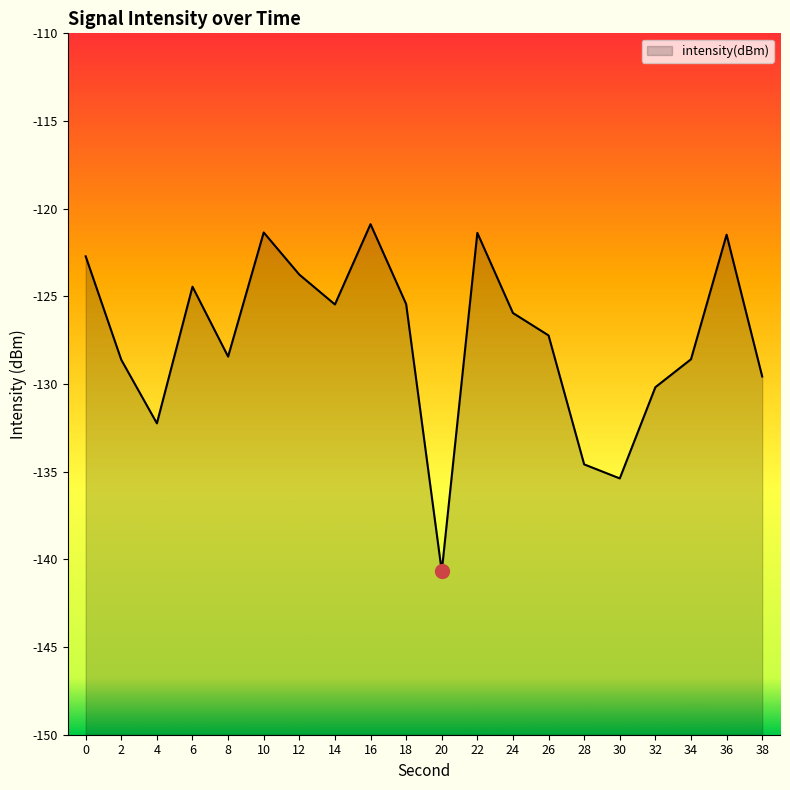

Where is the data nearest to the value -130?

32